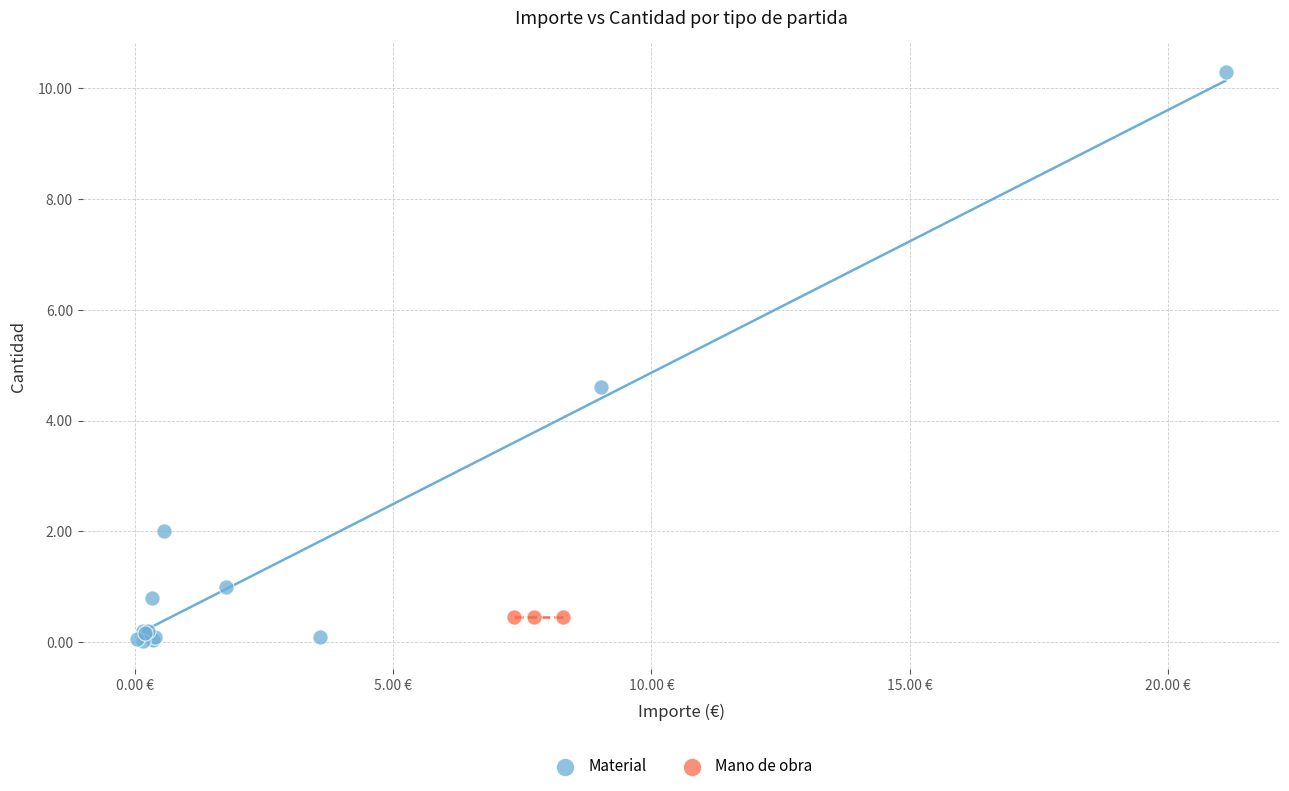

Which series contains the highest Y value?

Material